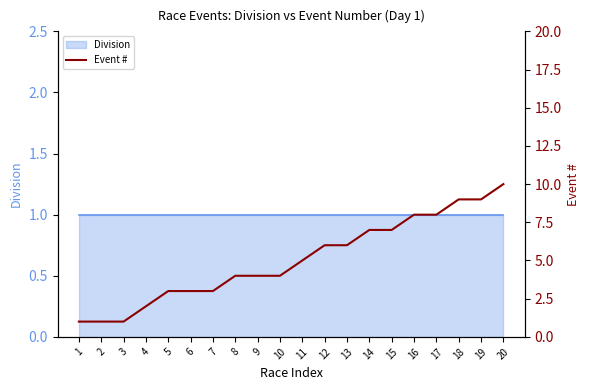

What is the ratio of the value at 2 to the value at 19?

0.1